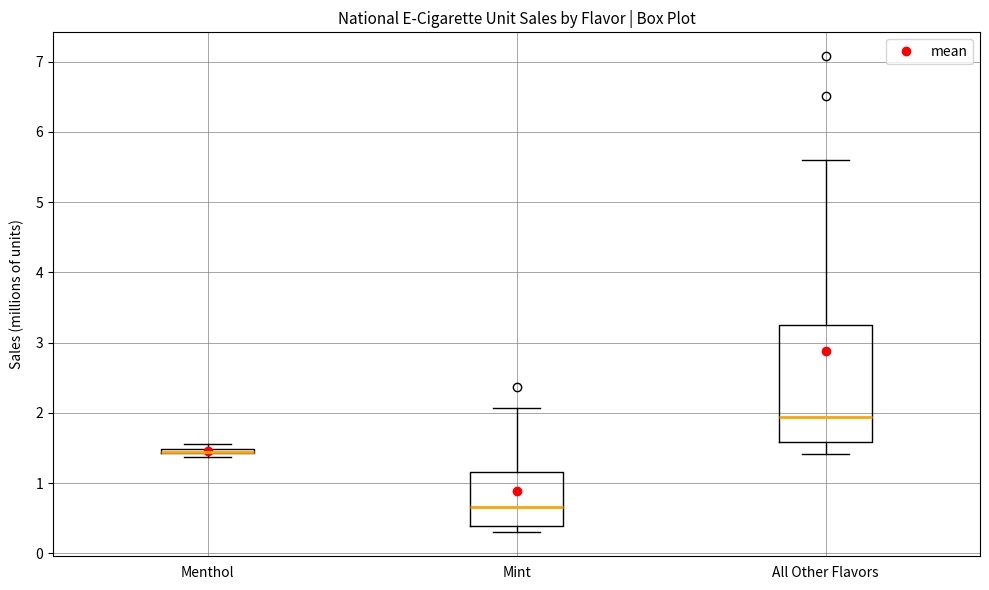

Comparing the boxes themselves (not the whiskers), which one is the tallest?

All Other Flavors